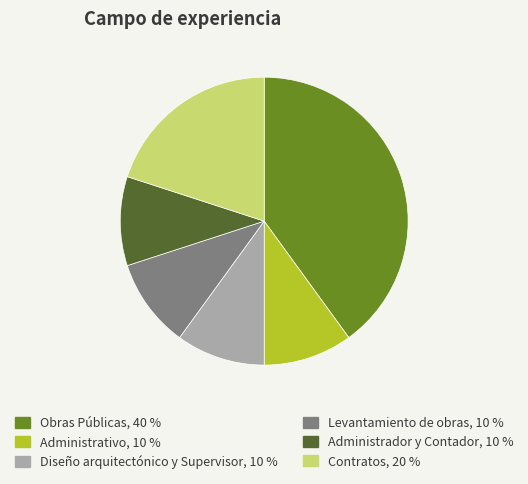

What is the ratio of the value at Administrativo to the value at Diseño arquitectónico y Supervisor?

1.0